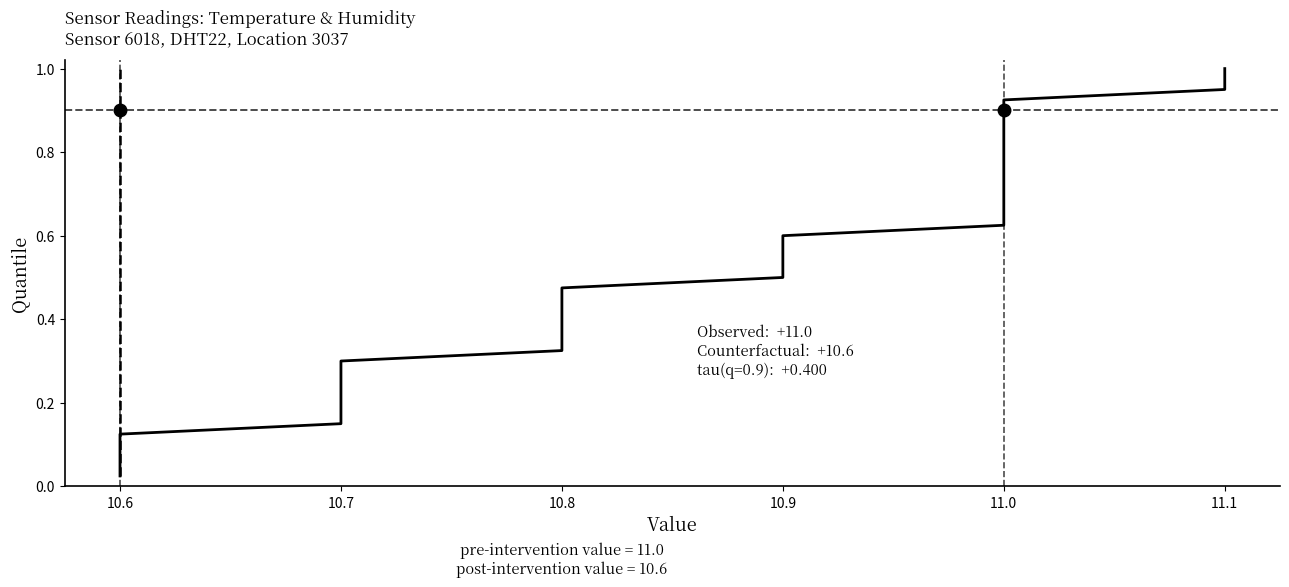

Does the chart display data point markers on the line(s)?

No